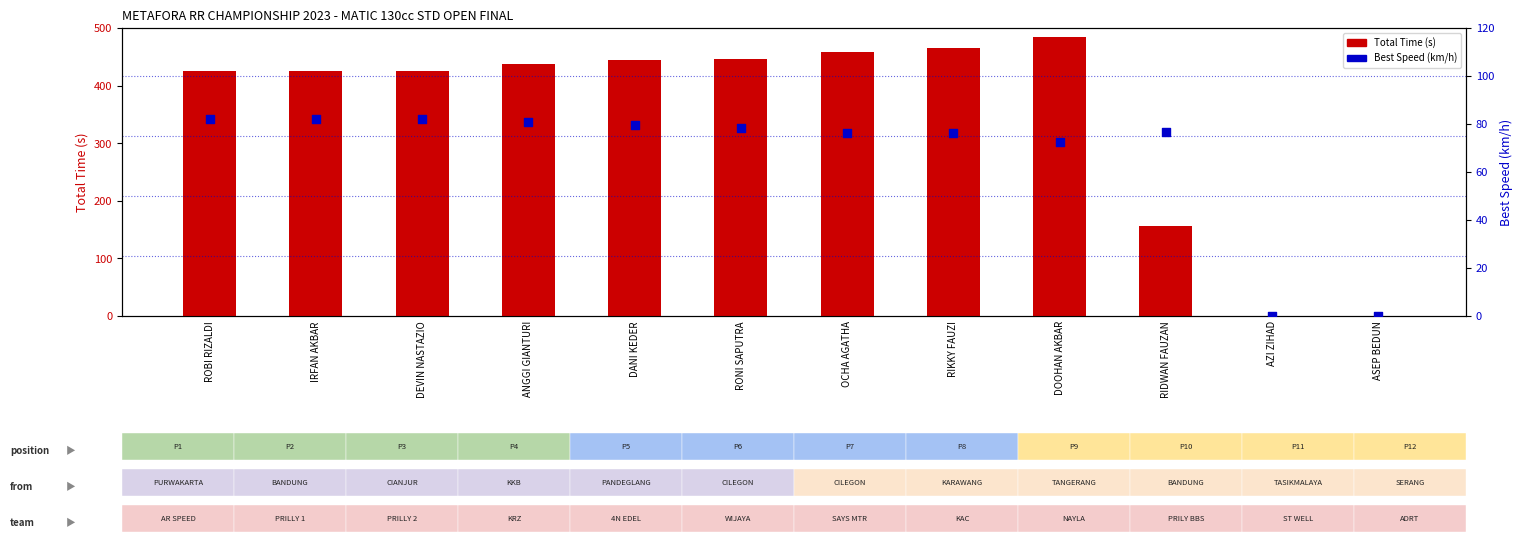

Which series has the largest total across all categories?

Total Time (s)